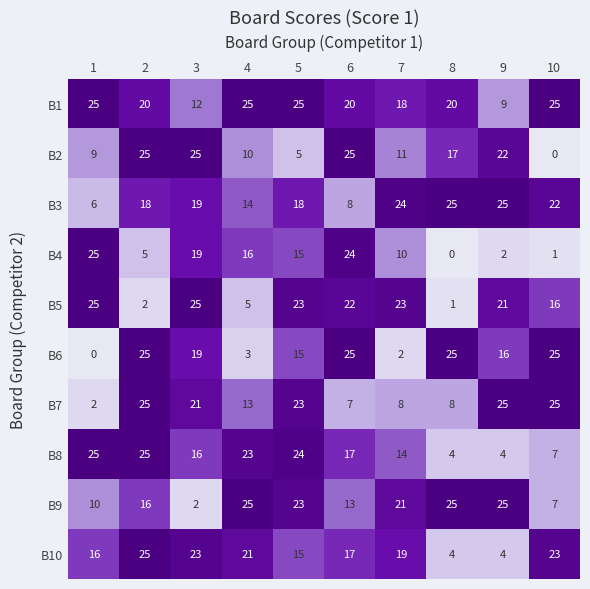

Which series has the largest total across all categories?

B1